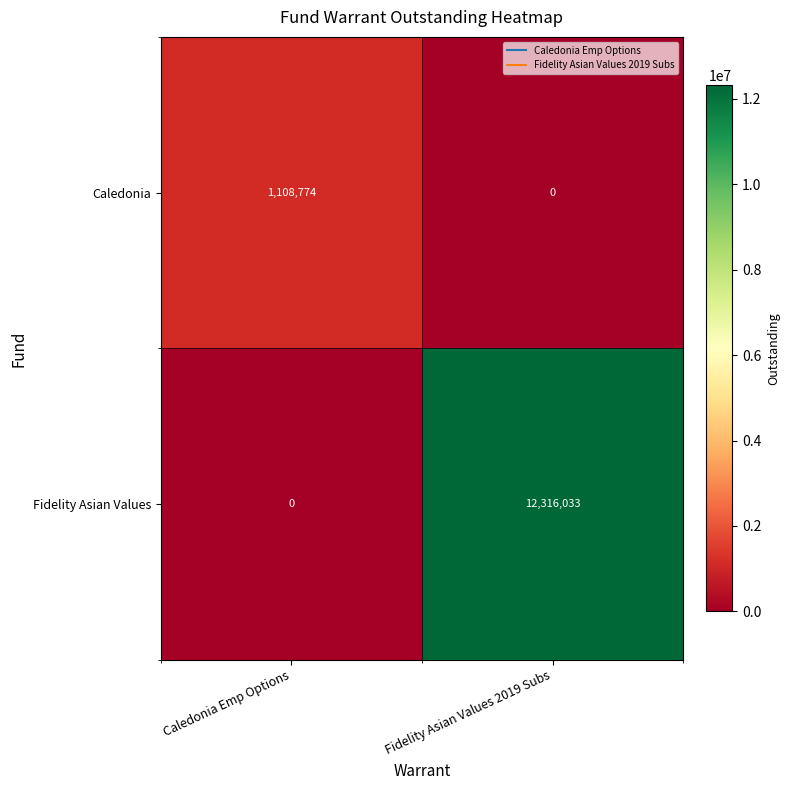

Which series has the largest total across all categories?

Fidelity Asian Values